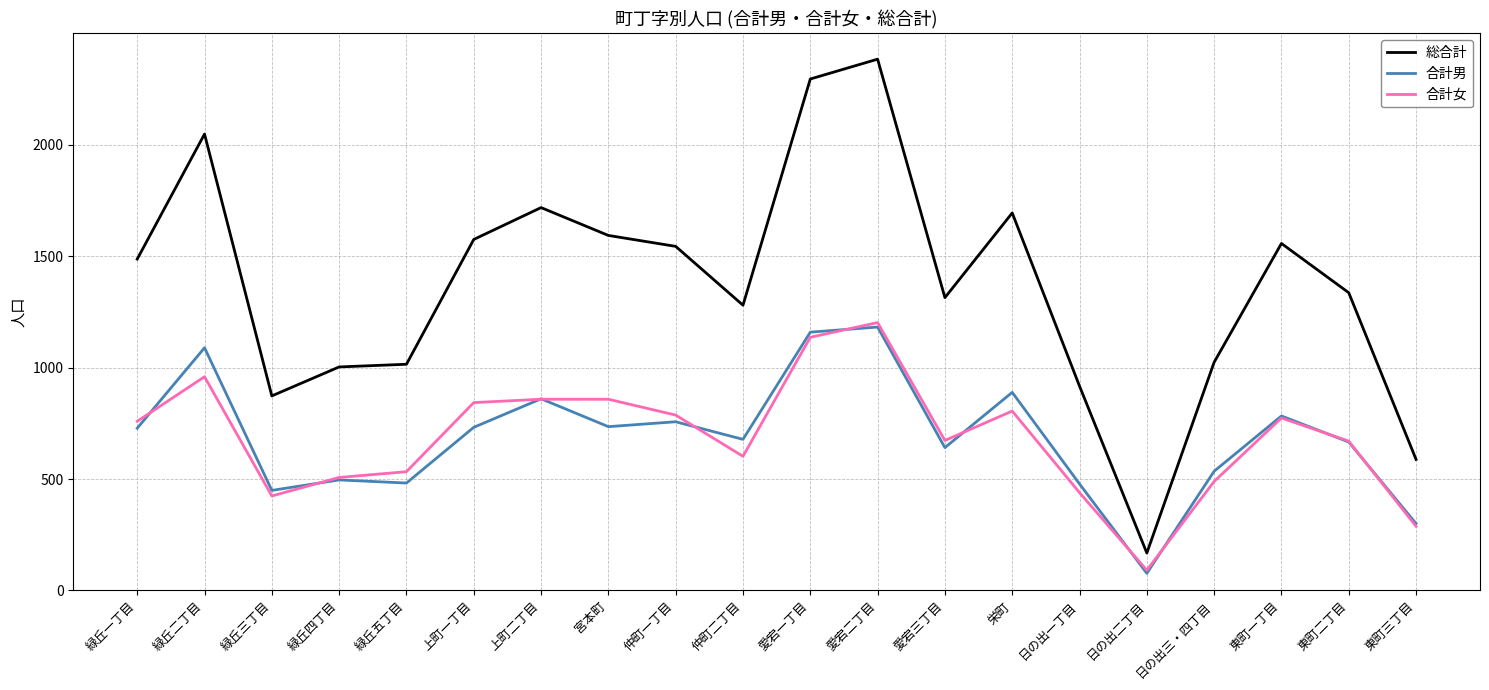

Rank the series at 上町一丁目 from highest to lowest value.

総合計, 合計女, 合計男